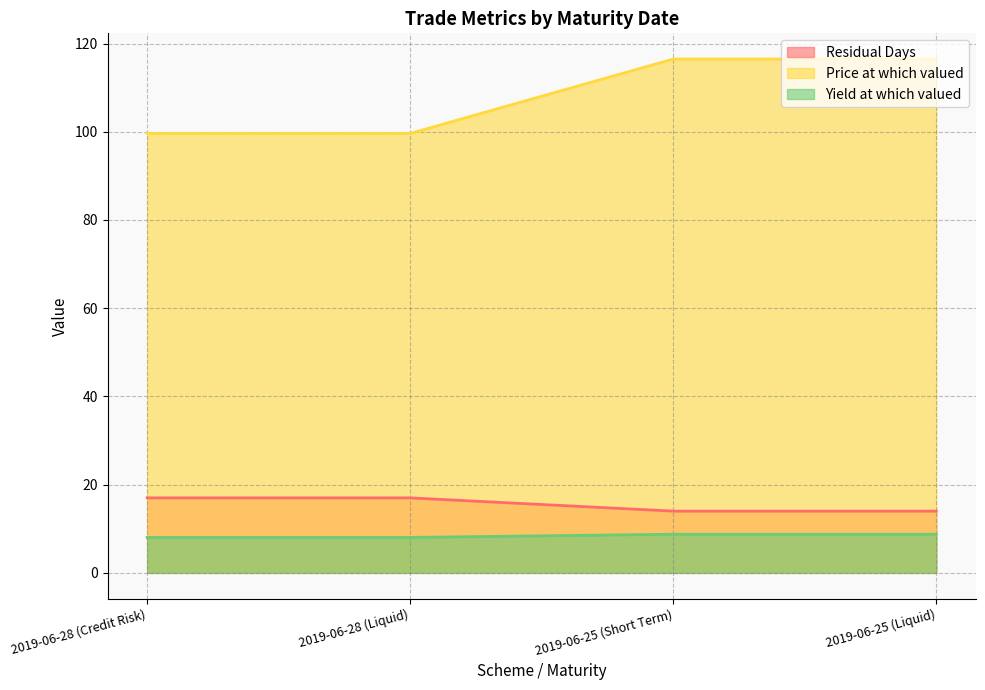

Which series has the largest total across all categories?

Price at which valued